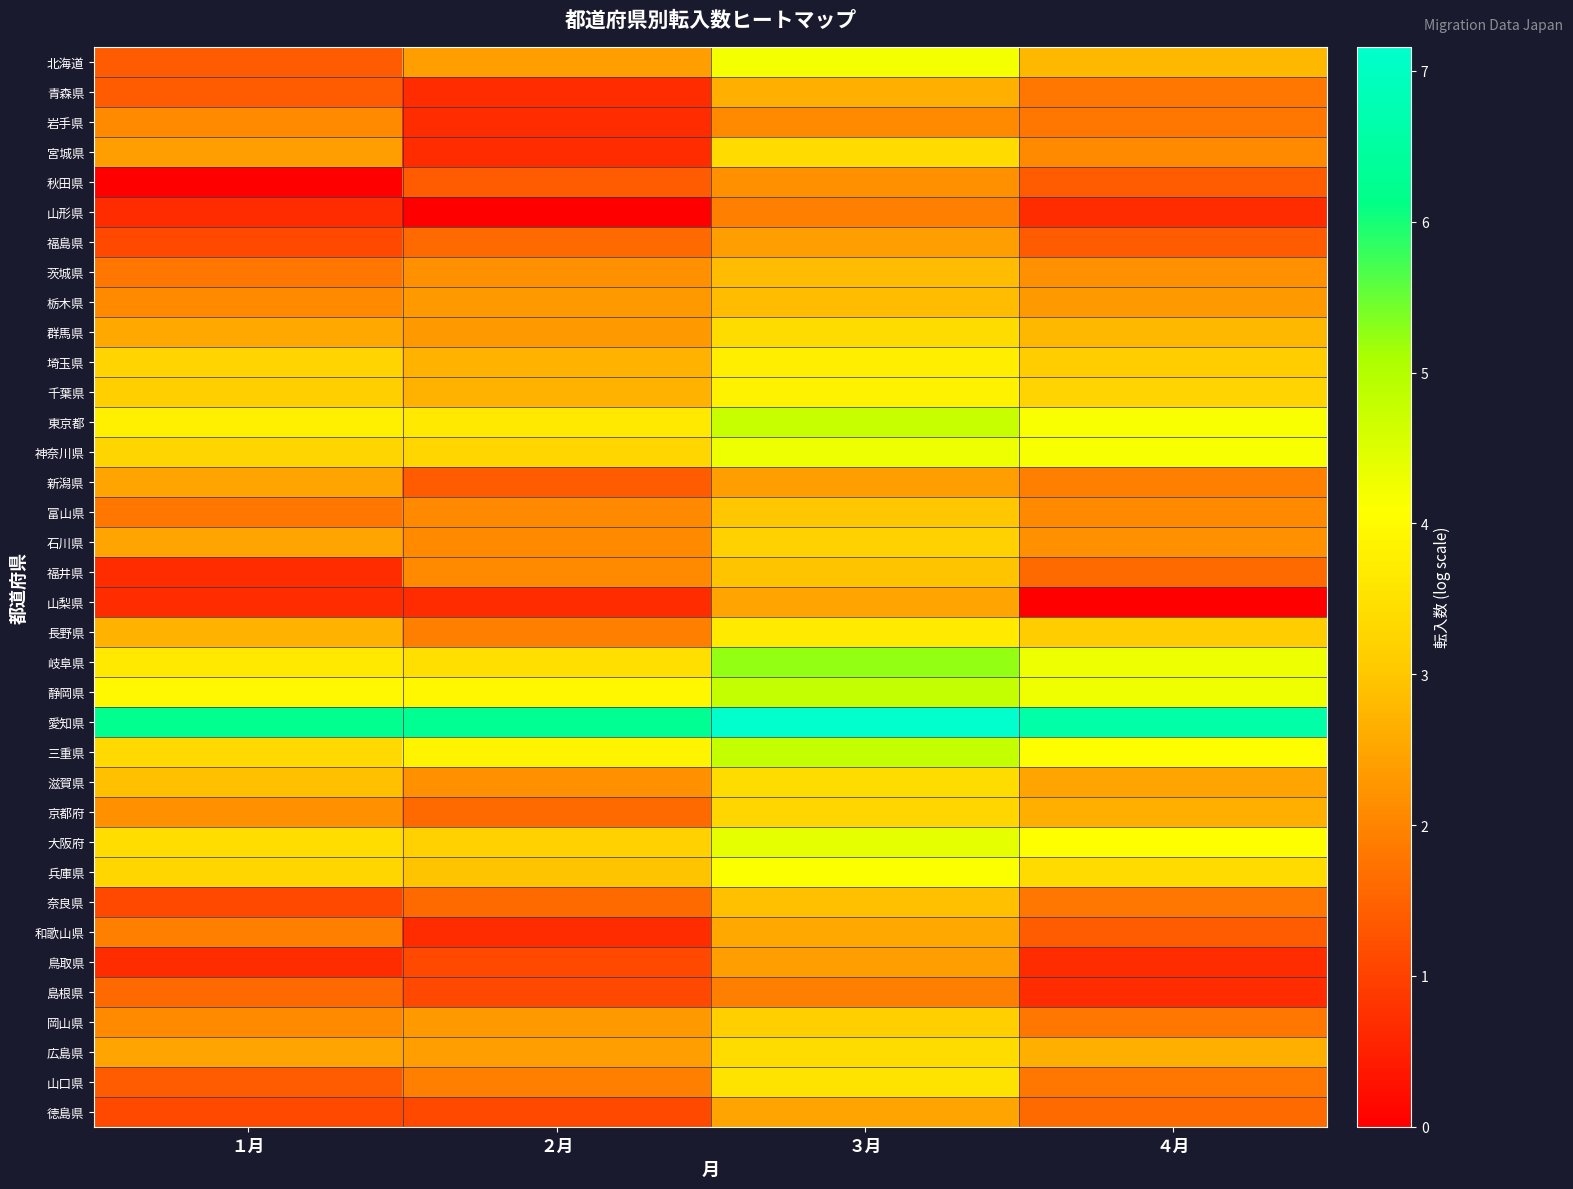

How many data points does each series have?

4